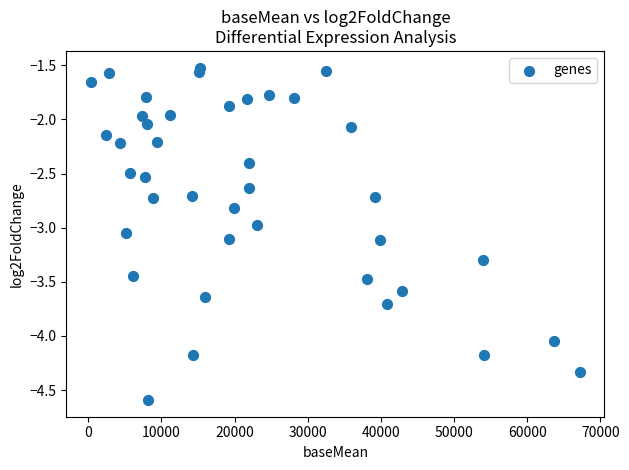

What is the range of Y values (max minus min)?

3.1